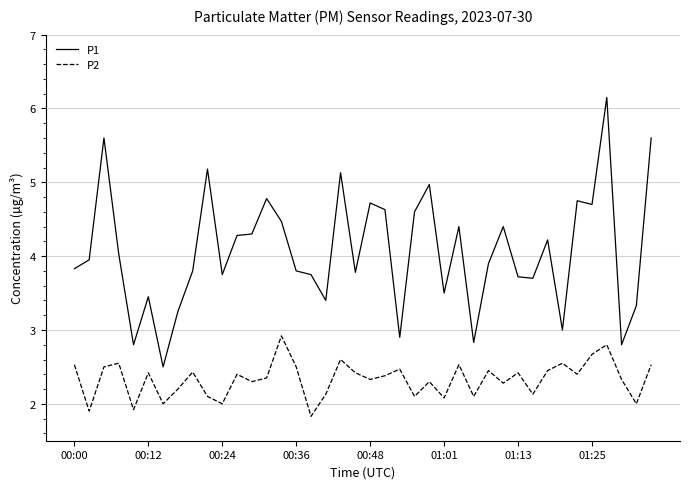

What is the average value of the P2 series?

2.3